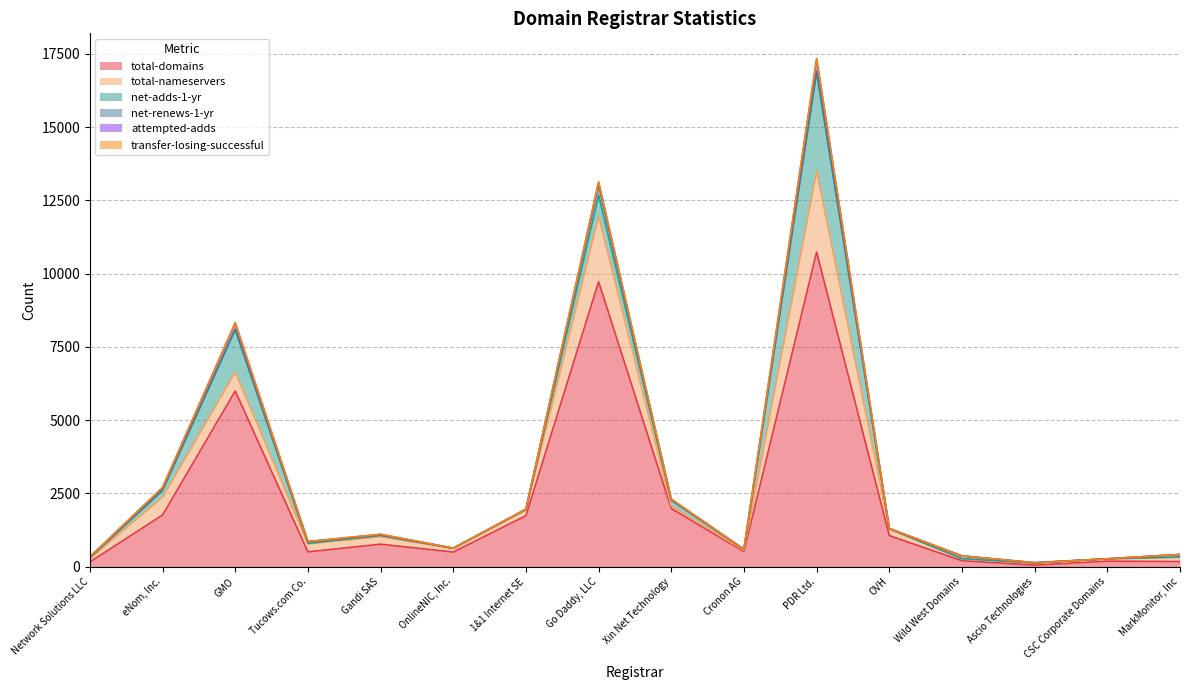

What are all the series names shown in the legend?

total-domains, total-nameservers, net-adds-1-yr, net-renews-1-yr, attempted-adds, transfer-losing-successful